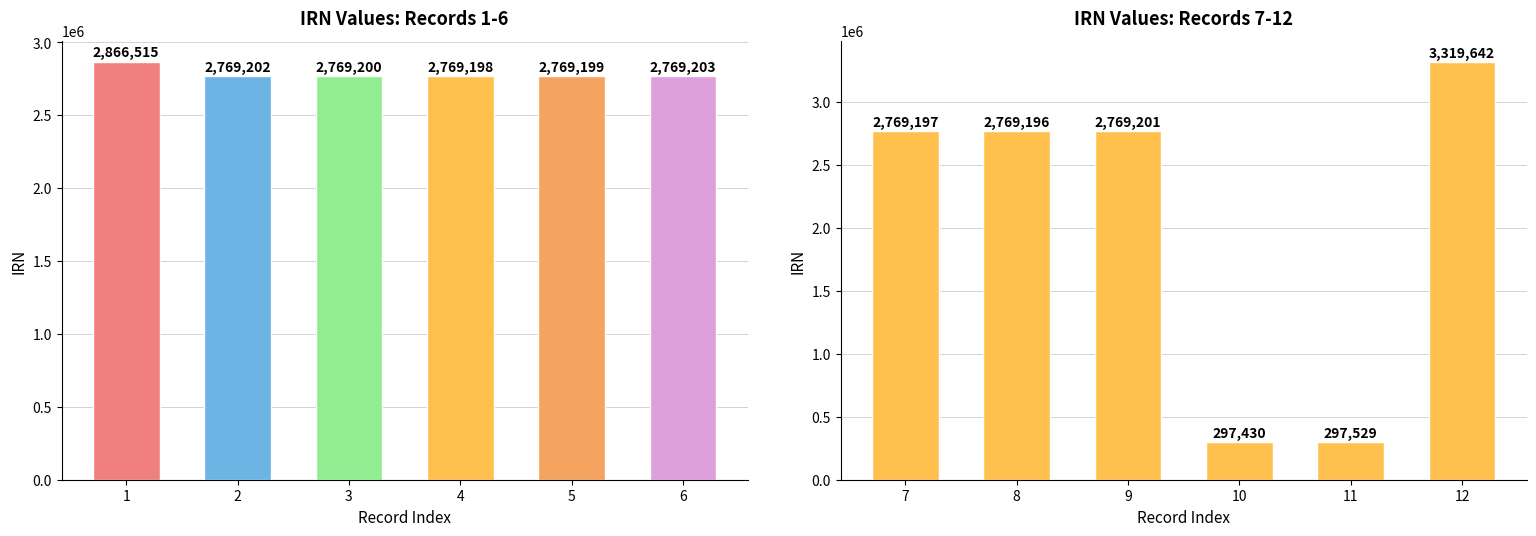

Are the bars horizontal?

No